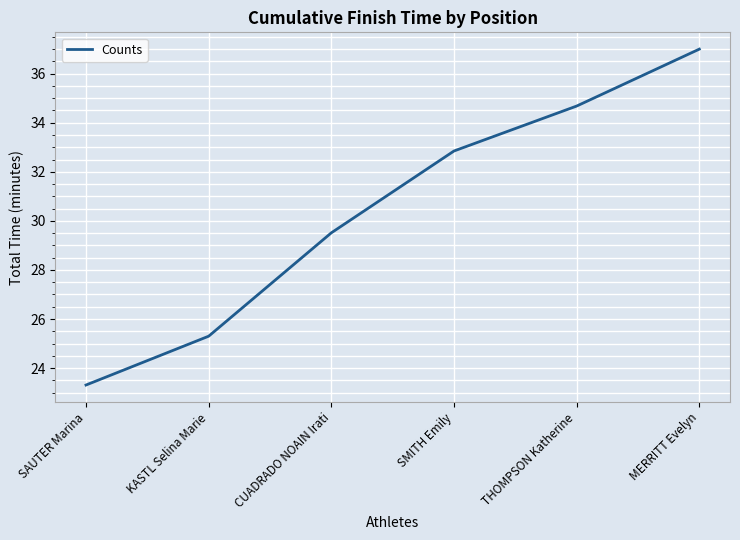

Between SMITH Emily and SAUTER Marina, which is larger?

SMITH Emily